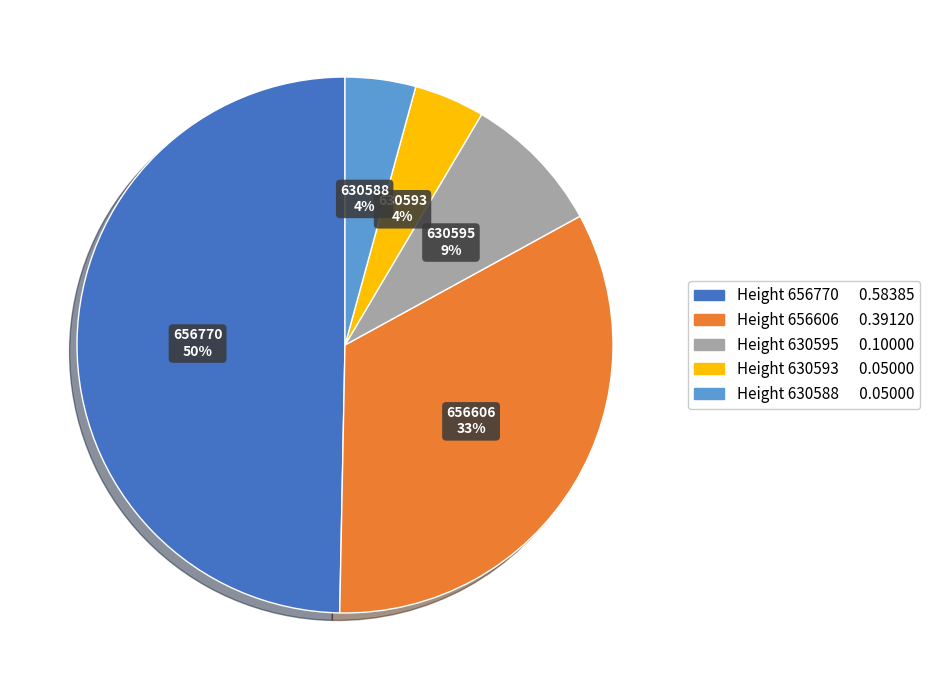

To the nearest percent, what is the average slice percentage?

20%